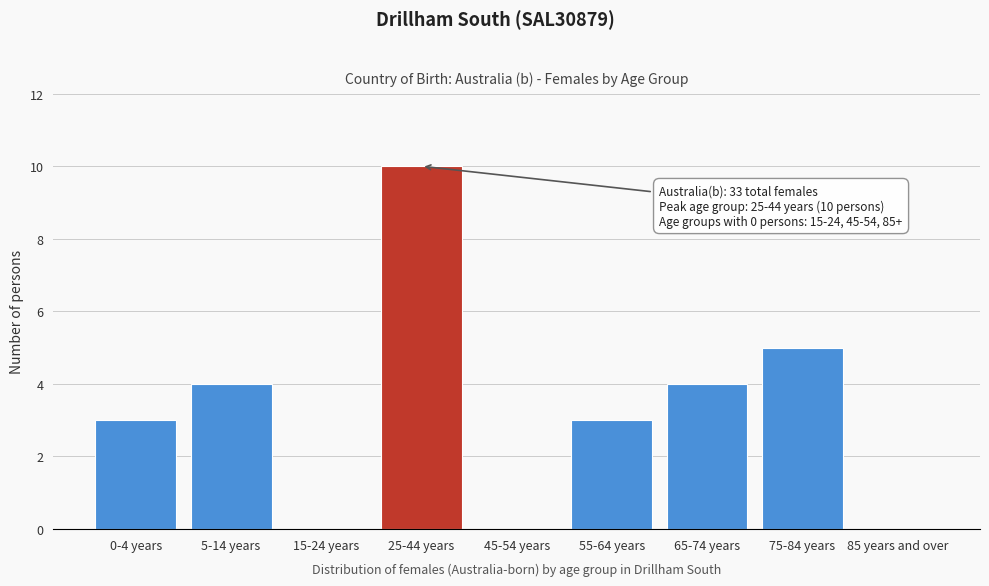

Reading right to left, transcribe all the data shown in this chart.

85 years and over=0	75-84 years=5	65-74 years=4	55-64 years=3	45-54 years=0	25-44 years=10	15-24 years=0	5-14 years=4	0-4 years=3